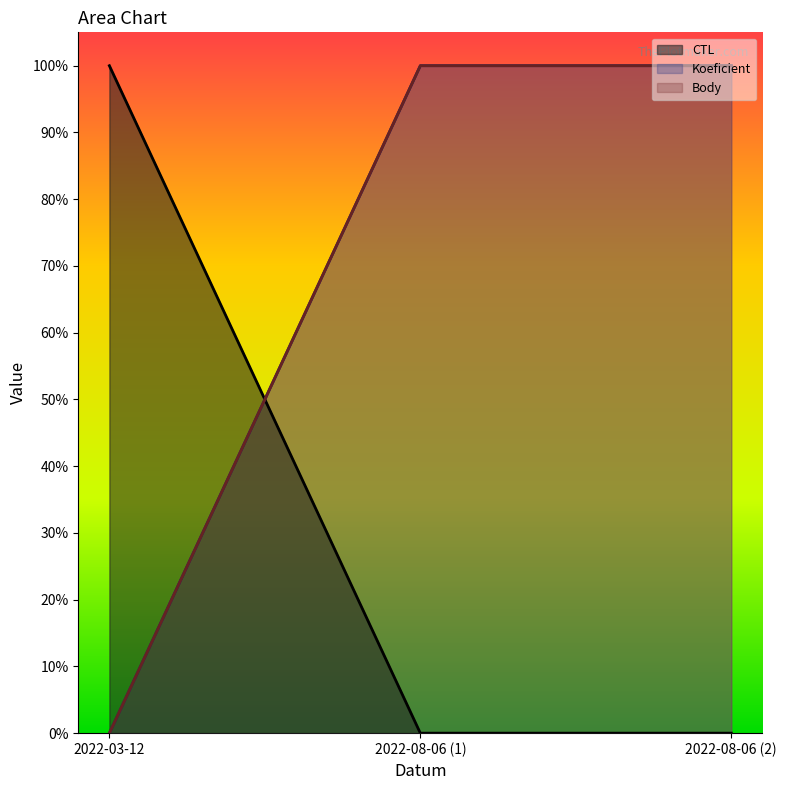

At which category is the sum across all series the highest?

2022-08-06 (1)